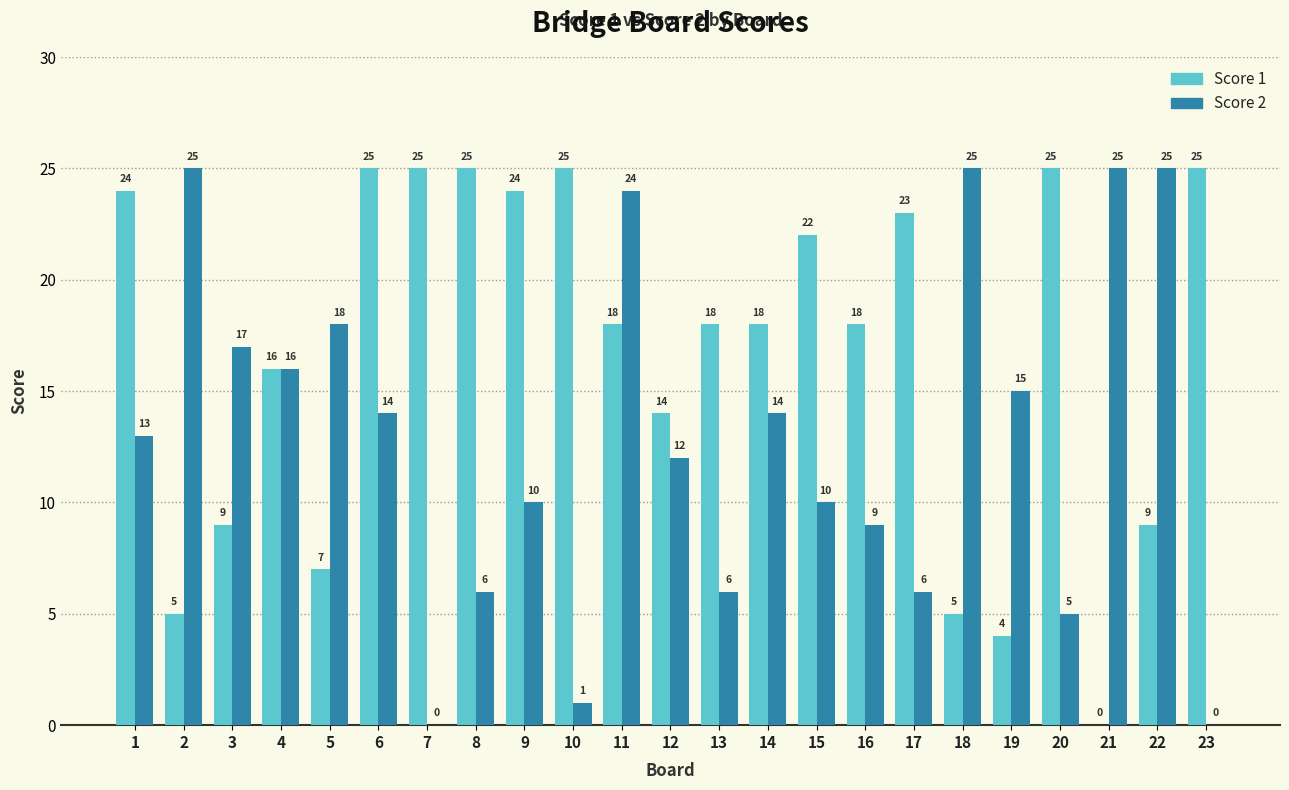

Reading left to right, transcribe all the data shown in this chart.

Score 1: 1=24	2=5	3=9	4=16	5=7	6=25	7=25	8=25	9=24	10=25	11=18	12=14	13=18	14=18	15=22	16=18	17=23	18=5	19=4	20=25	21=0	22=9	23=25
Score 2: 1=13	2=25	3=17	4=16	5=18	6=14	7=0	8=6	9=10	10=1	11=24	12=12	13=6	14=14	15=10	16=9	17=6	18=25	19=15	20=5	21=25	22=25	23=0